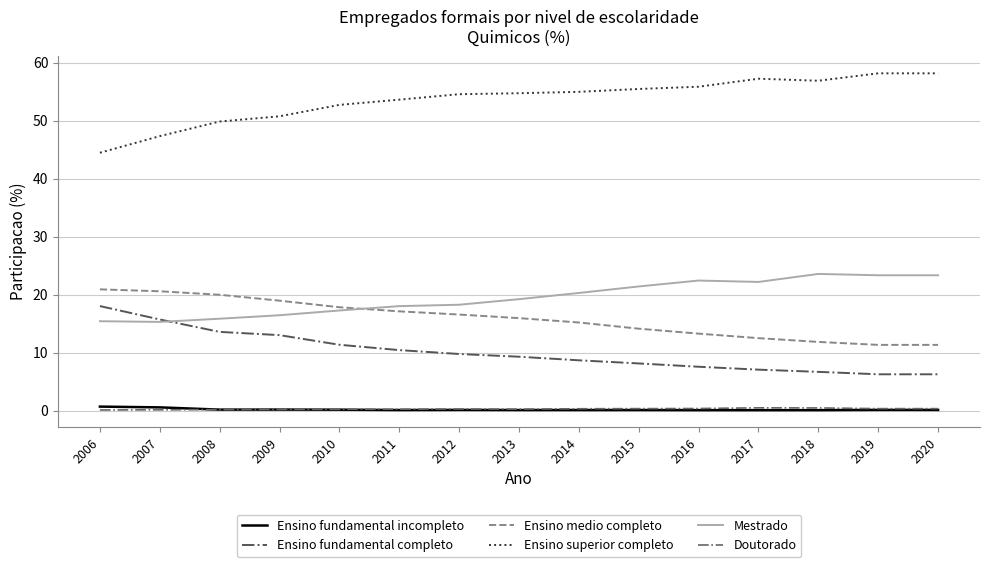

The Ensino superior completo series shows 55.5 at 2015. True or false?

True